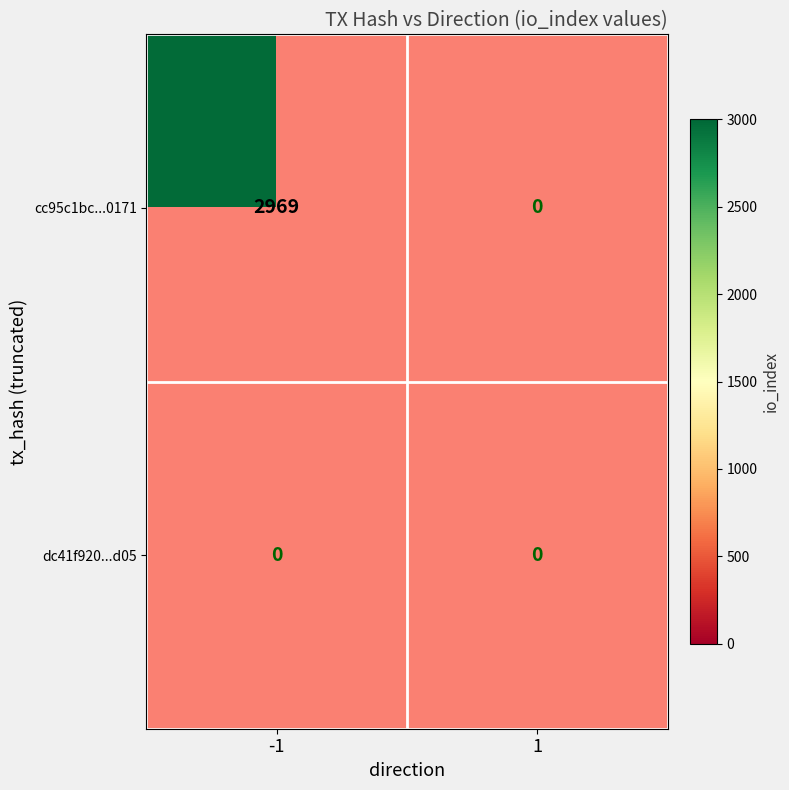

Reading left to right, what are all the values shown in this chart?

cc95c1bc1e943f71df41b033706b63285bb0171: 2969	0
dc41f920a23c3169afeaf809d0950ebdb876d05: 0	0